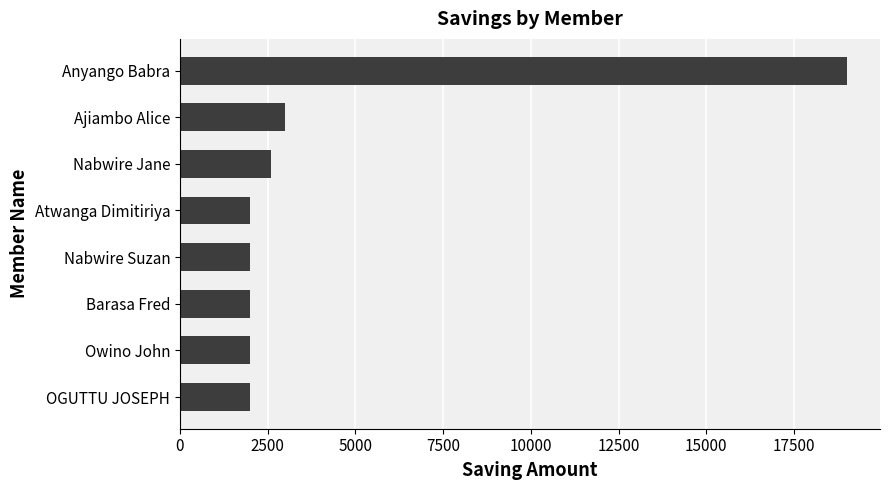

Reading bottom to top, extract all data points from this chart.

OGUTTU JOSEPH=2000	Owino John=2000	Barasa Fred=2000	Nabwire Suzan=2000	Atwanga Dimitiriya=2000	Nabwire Jane=2600	Ajiambo Alice=3000	Anyango Babra=19000